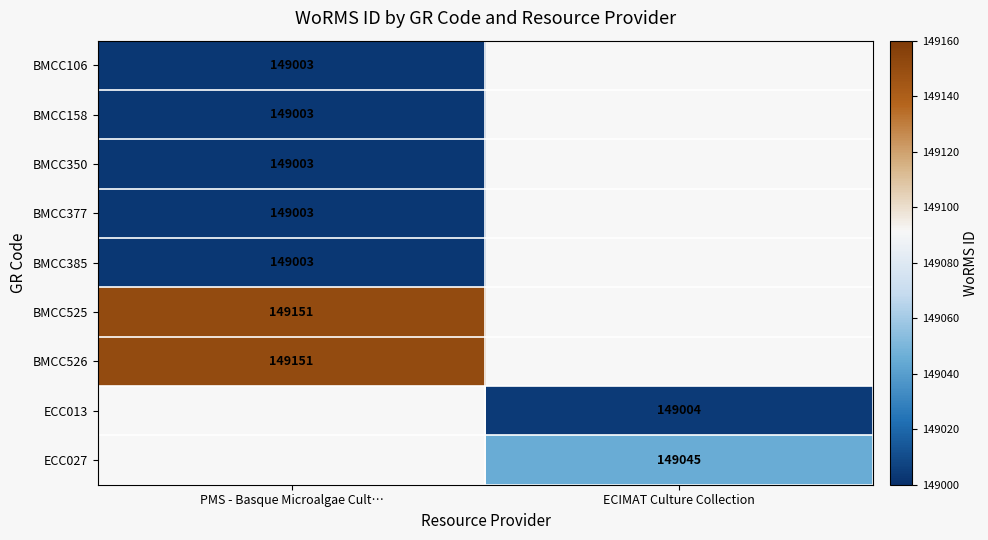

True or false: BMCC385 has a value of 149003 at PMS - Basque Microalgae Cult….

True